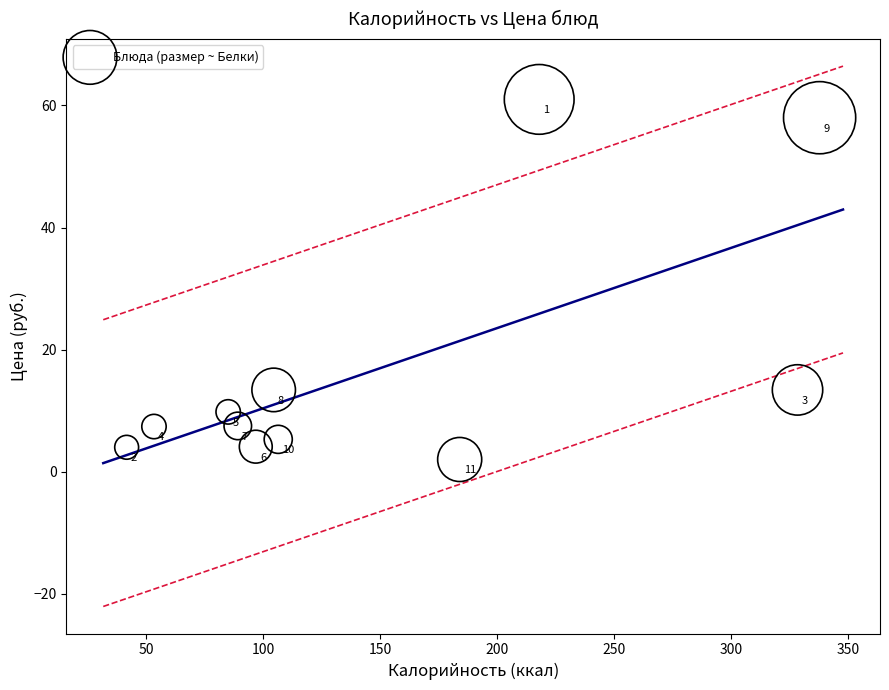

What is the range of X values (max minus min)?

296.1